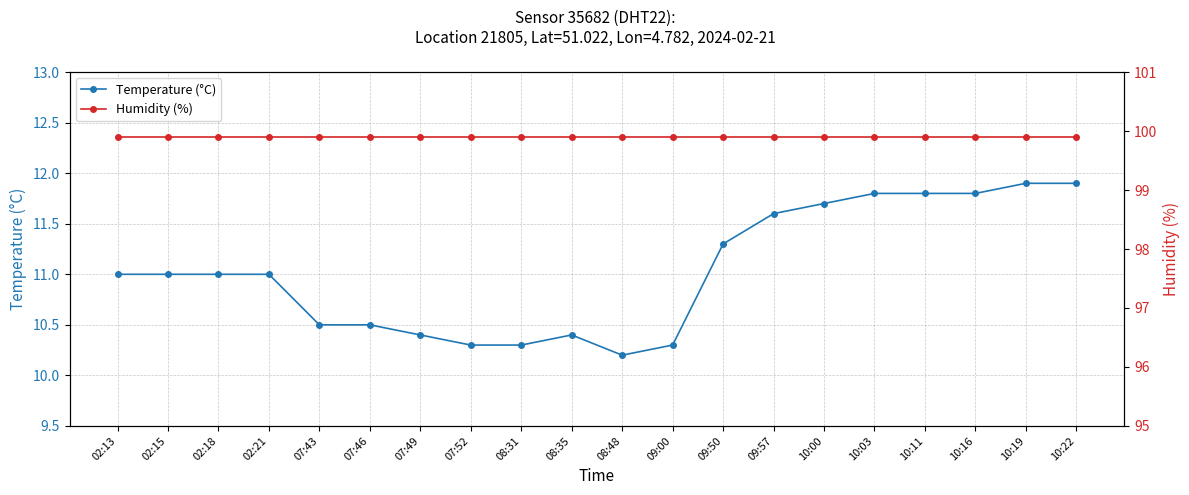

What is the label of the 7th point from the left?

07:49